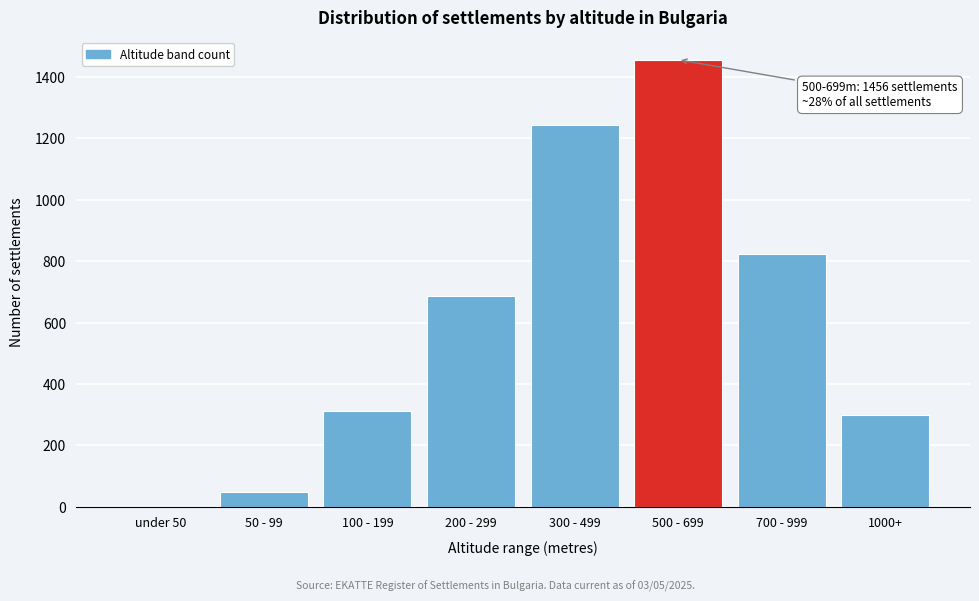

Reading left to right, transcribe all the data shown in this chart.

under 50=0	50 - 99=47	100 - 199=312	200 - 299=687	300 - 499=1243	500 - 699=1456	700 - 999=823	1000+=298